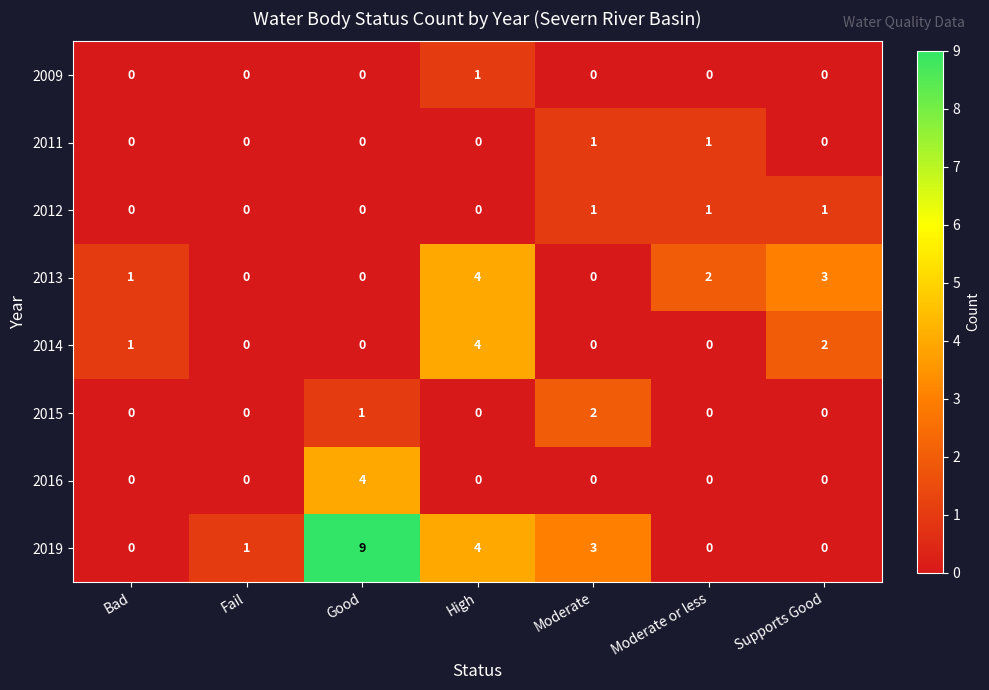

What is the difference between the maximum and minimum values in the 2019 series?

9